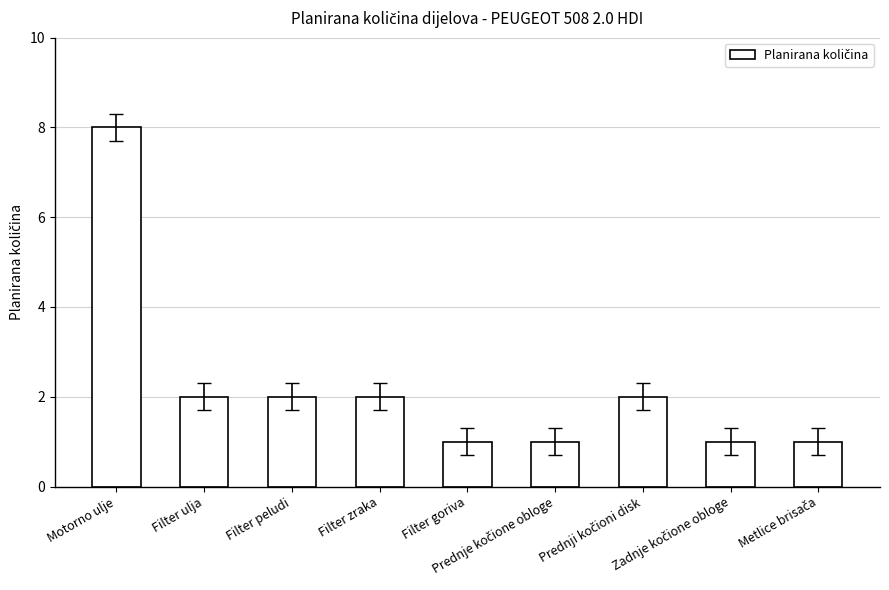

Are the bars horizontal?

No